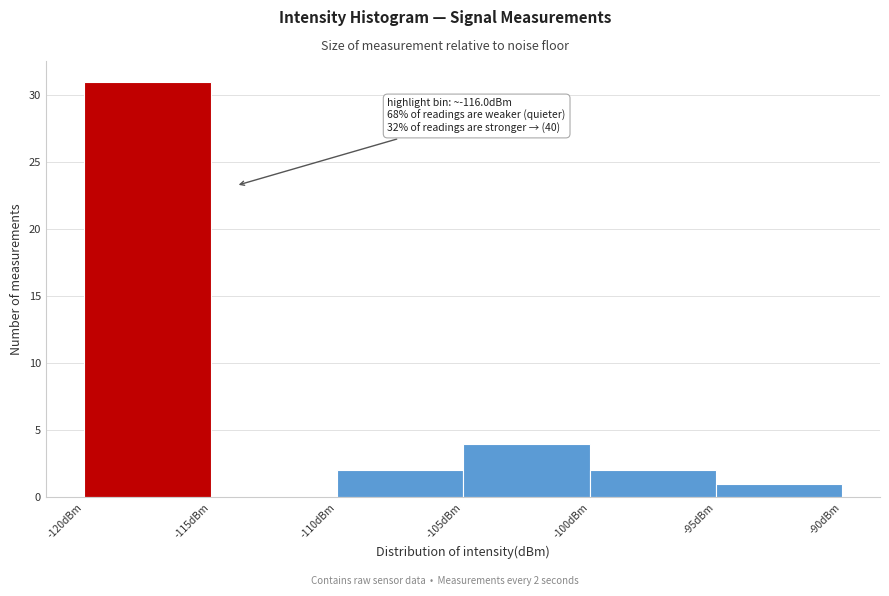

Which range on the x-axis has the tallest bar?

-120 to -115